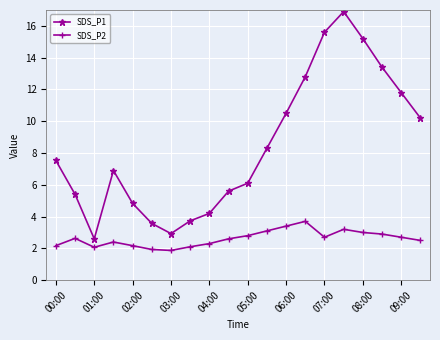

True or false: SDS_P1 has more than 1 interior local peaks.

True